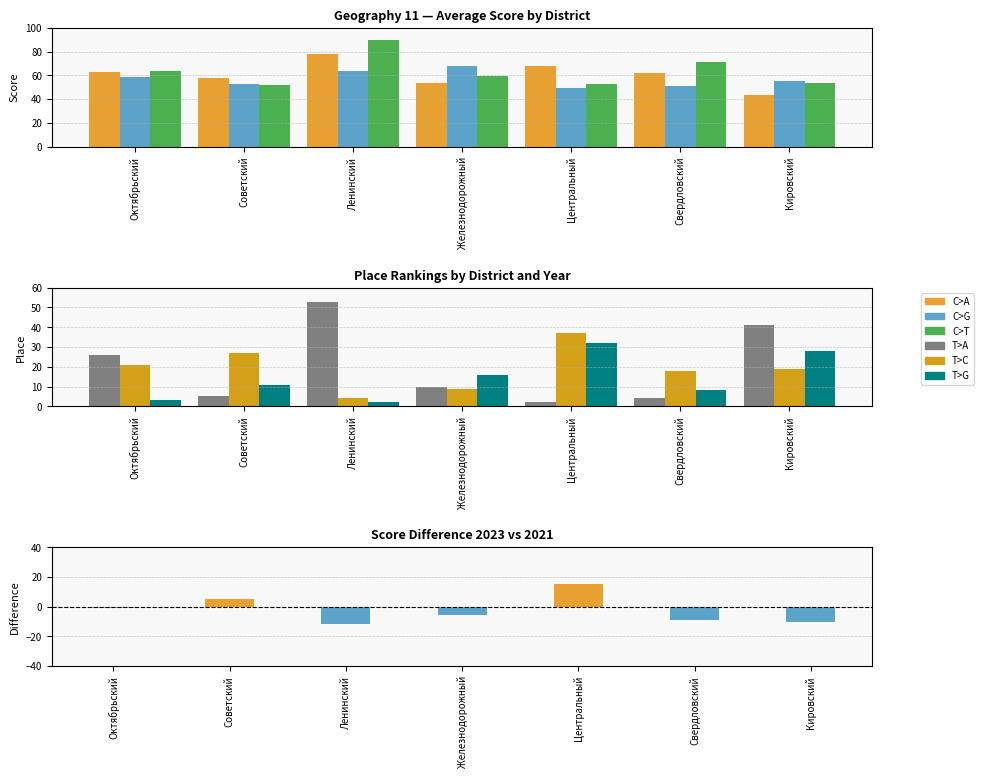

How many series are shown in this chart?

6